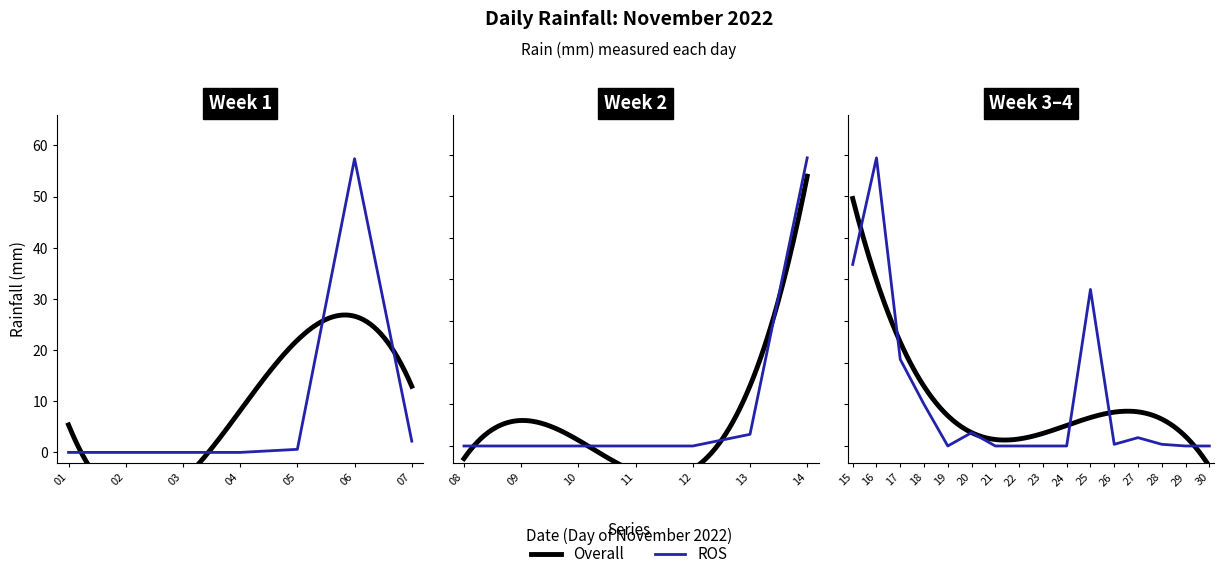

What is the average value?

6.3